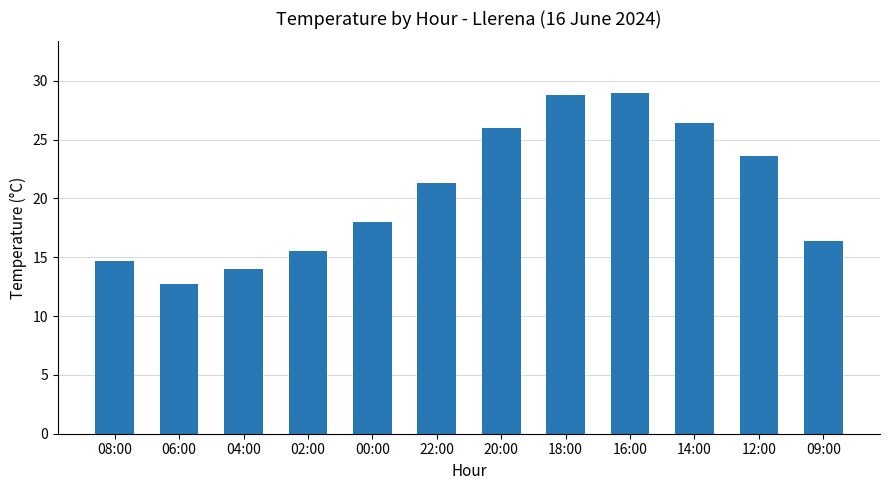

What is the value of the 5th bar from the left?

18.0